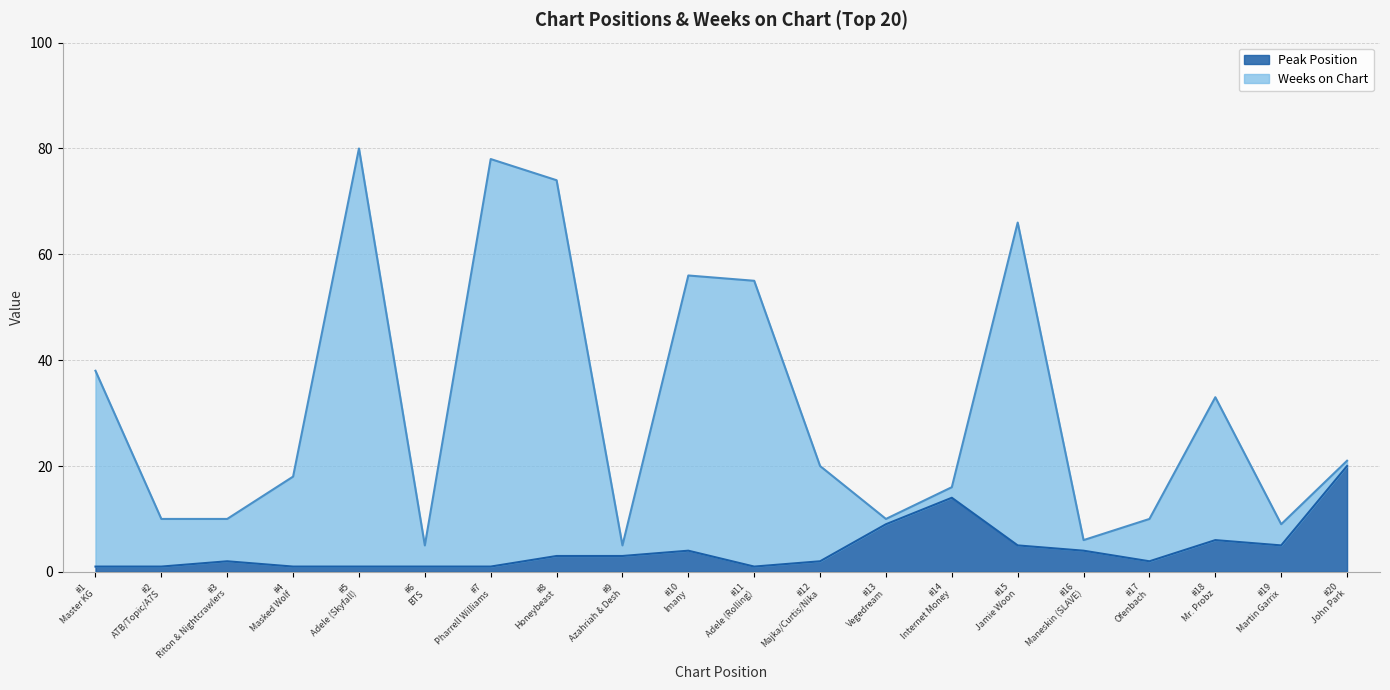

What is the value of the Weeks on Chart point at the 18th from the left?

33